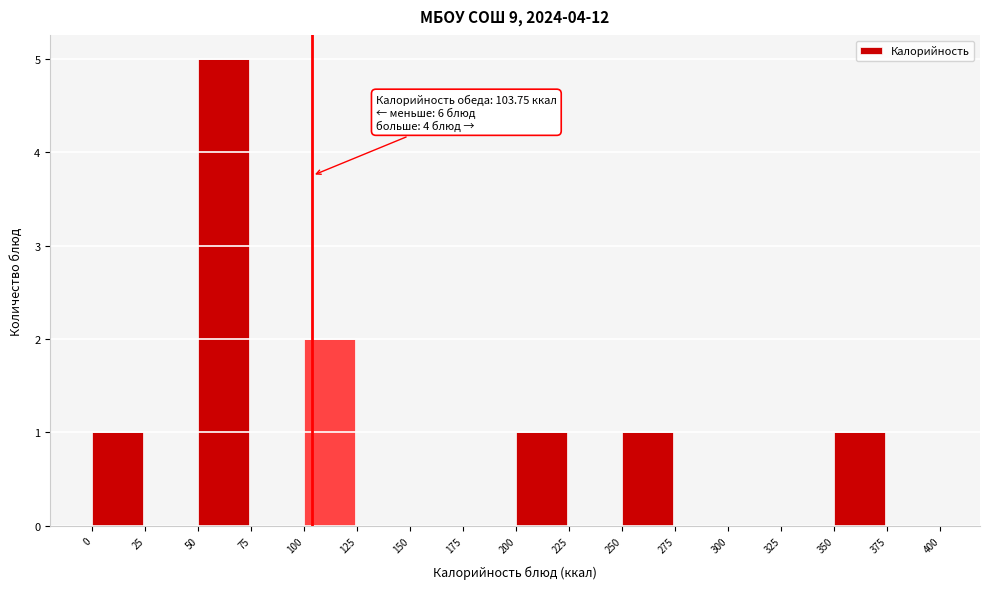

Over which range of the x-axis is the bar tallest?

50 to 75